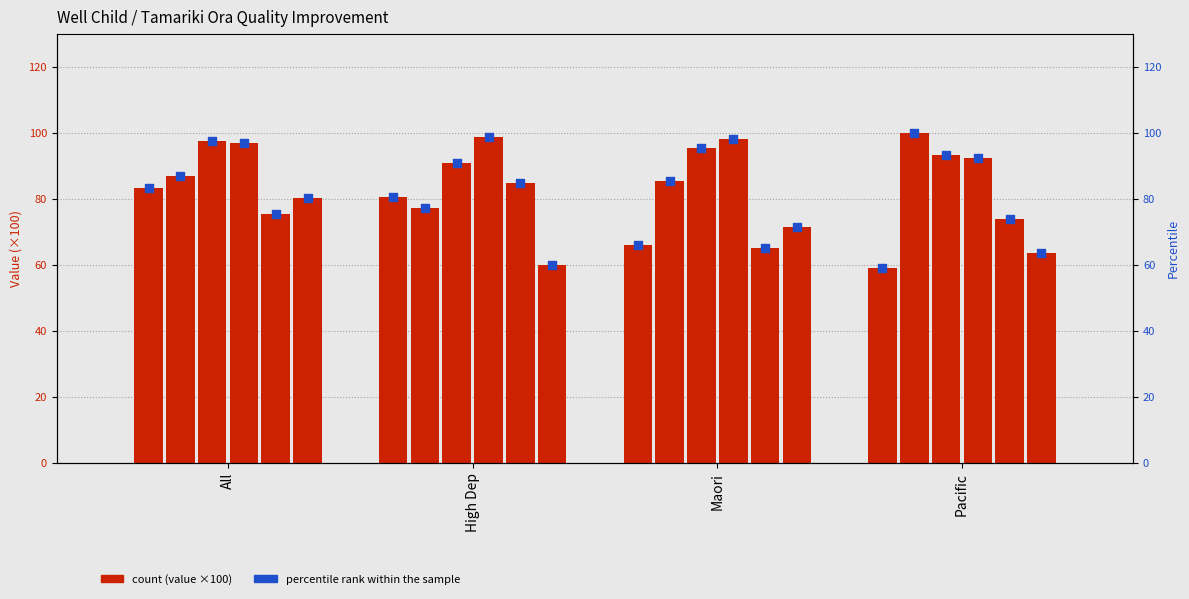

Approximately how many times larger is the value at Pacific compared to All?

0.7